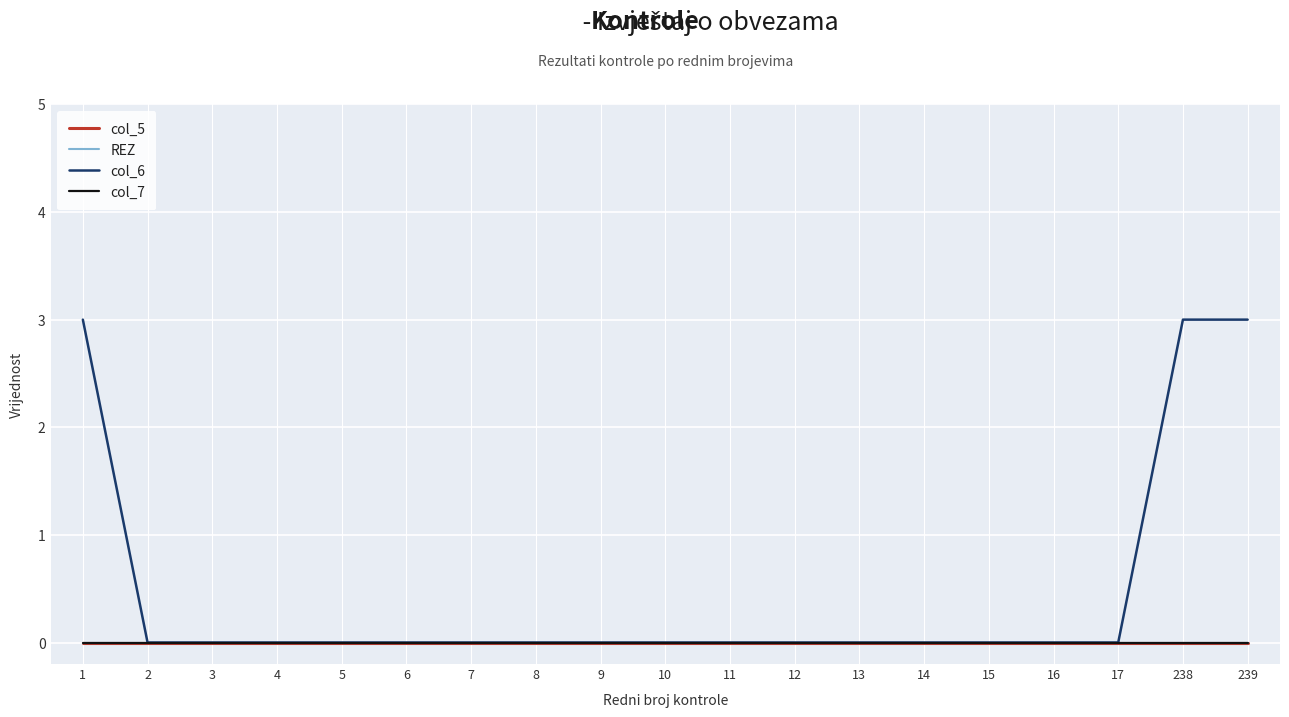

Reading right to left, transcribe all the data shown in this chart.

col_5: 0	0	0	0	0	0	0	0	0	0	0	0	0	0	0	0	0	0	0
REZ: 0	0	0	0	0	0	0	0	0	0	0	0	0	0	0	0	0	0	0
col_6: 3	3	0	0	0	0	0	0	0	0	0	0	0	0	0	0	0	0	3
col_7: 0	0	0	0	0	0	0	0	0	0	0	0	0	0	0	0	0	0	0